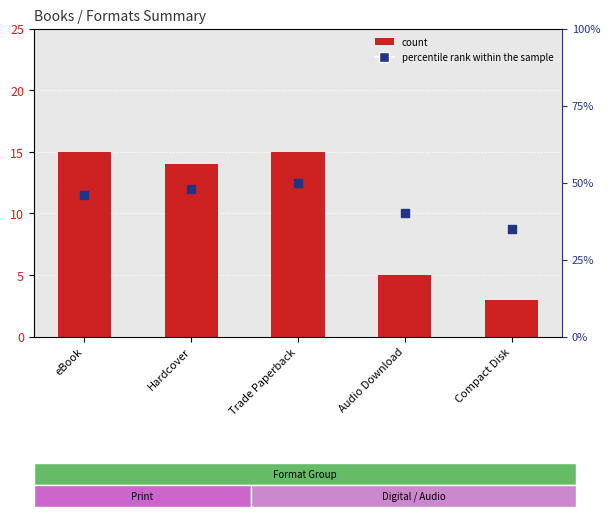

Is the value of count at Hardcover greater than the value of percentile rank within the sample at Compact Disk?

No